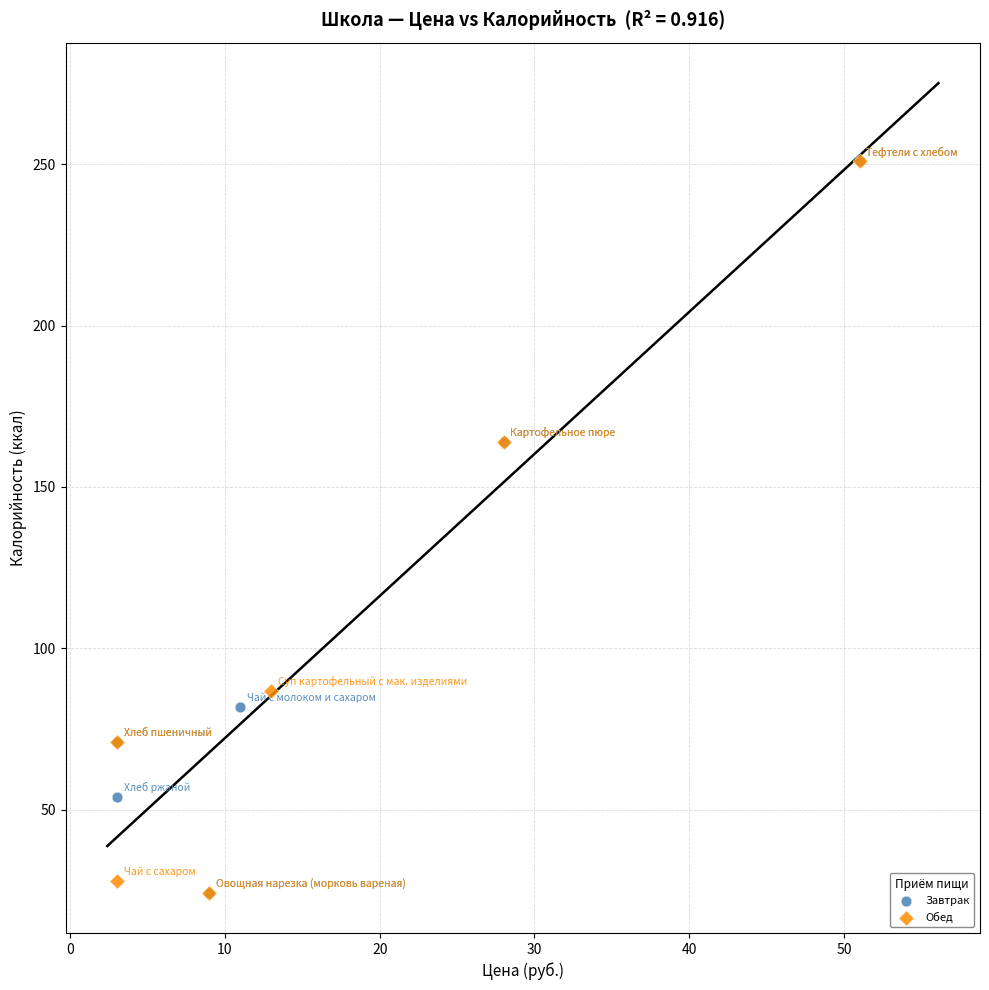

What are all the series names shown in the legend?

Завтрак, Обед